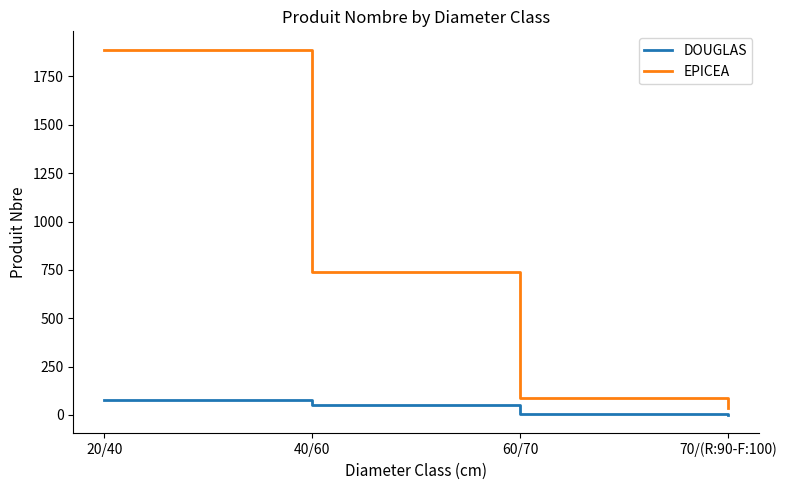

Rank the categories by EPICEA value from lowest to highest.

70/(R:90-F:100), 60/70, 40/60, 20/40